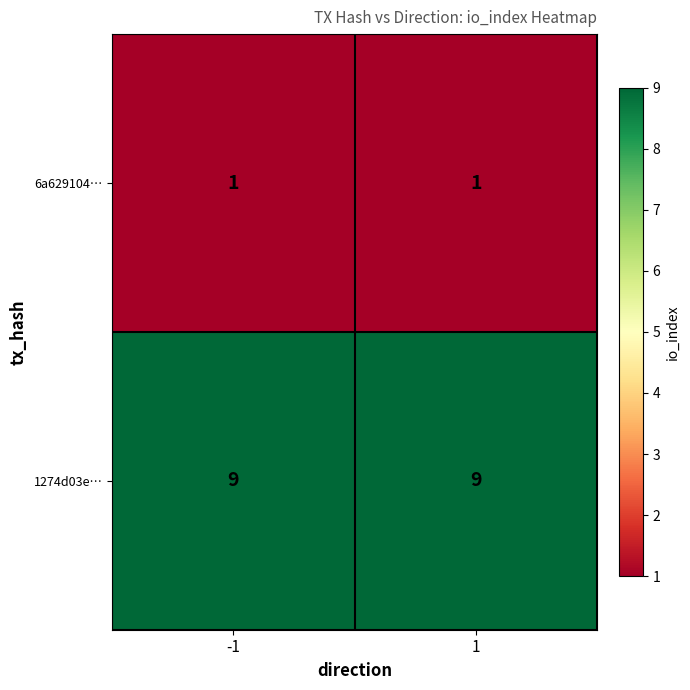

What is the difference between the highest and lowest values at -1?

8